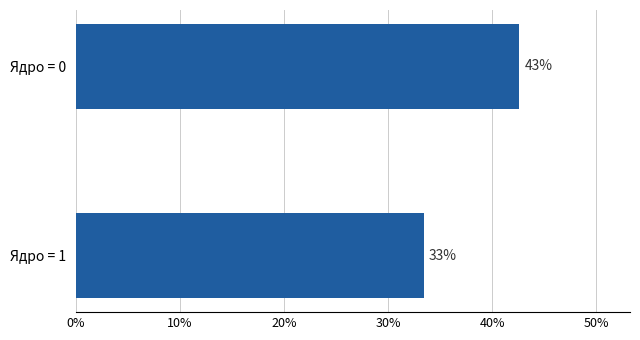

How many values are between 0 and 1?

2